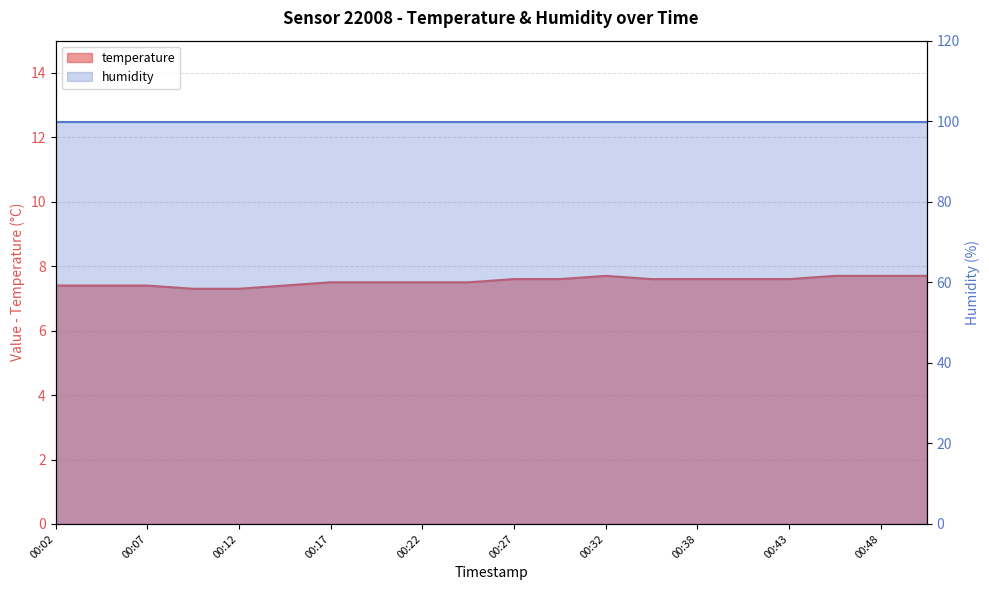

What is the ratio of the value at 00:24 to the value at 00:14?

1.0